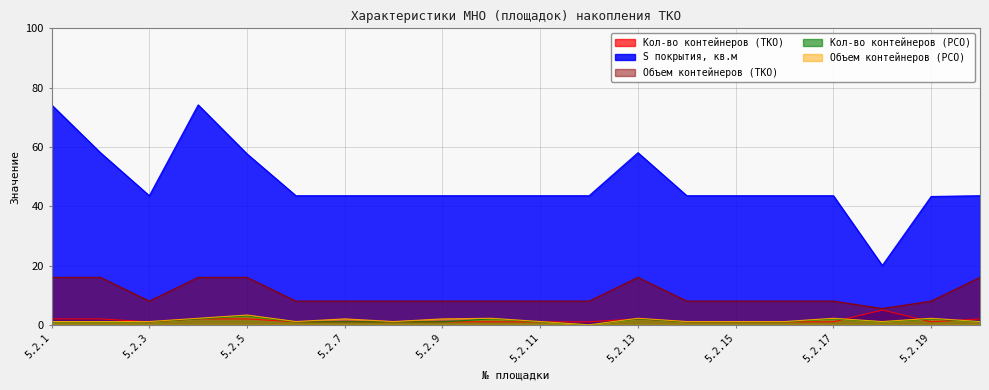

Where is the first local minimum for Объем контейнеров (РСО)?

5.2.6